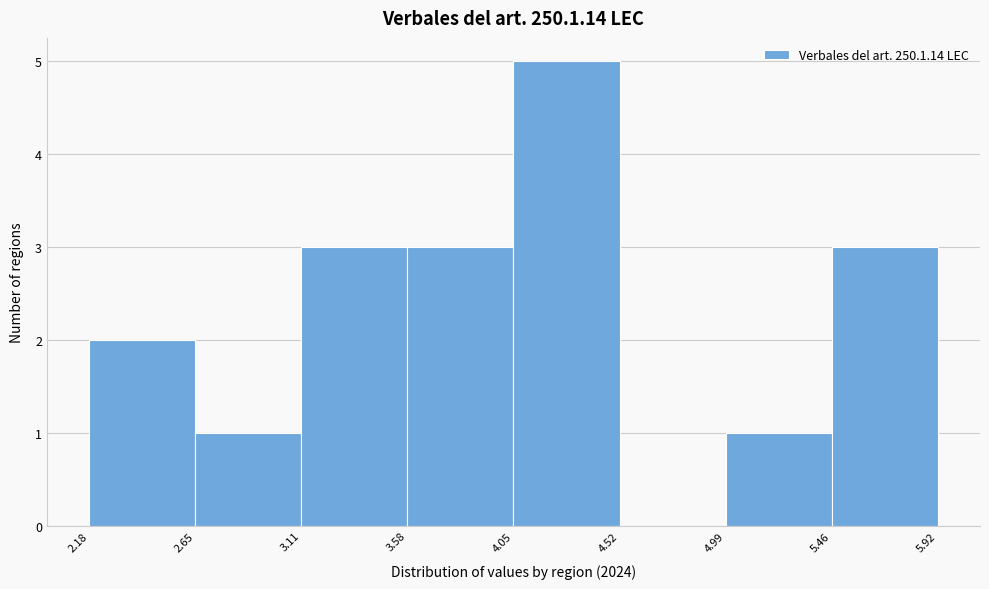

Reading left to right, transcribe this chart: for each bar, give the range it covers on the x-axis and its height. The values are not printed on the chart, so give them approximately, as read against the axis.

2.18 to 2.65: 2
2.65 to 3.11: 1
3.11 to 3.58: 3
3.58 to 4.05: 3
4.05 to 4.52: 5
4.52 to 4.99: 0
4.99 to 5.46: 1
5.46 to 5.92: 3